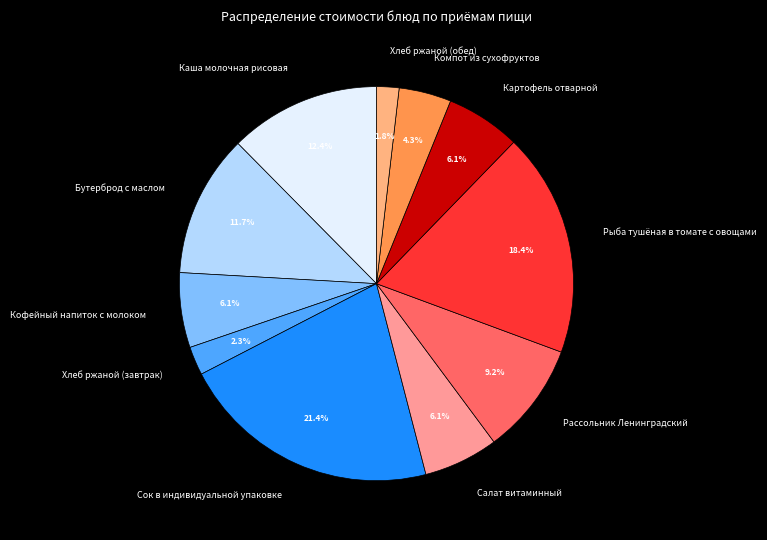

To the nearest percent, what portion does Сок в индивидуальной упаковке represent?

21%